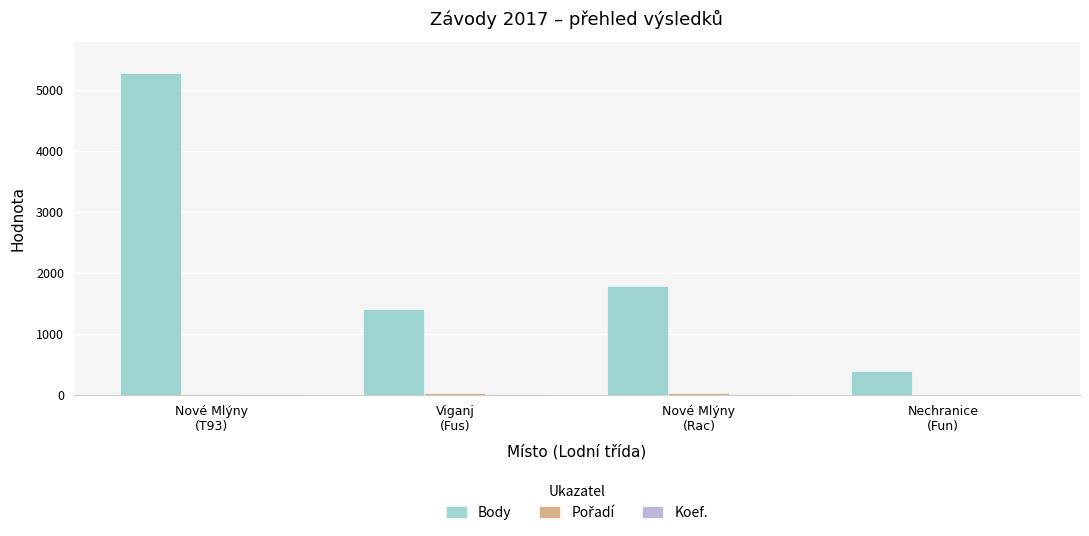

Which series has the largest total across all categories?

Body